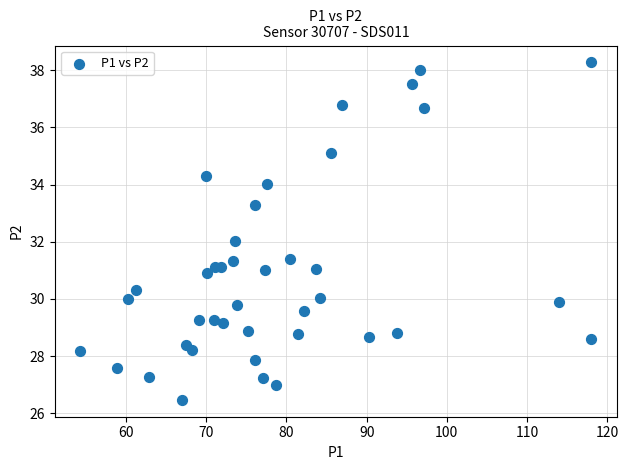

What is the range of X values (max minus min)?

63.7